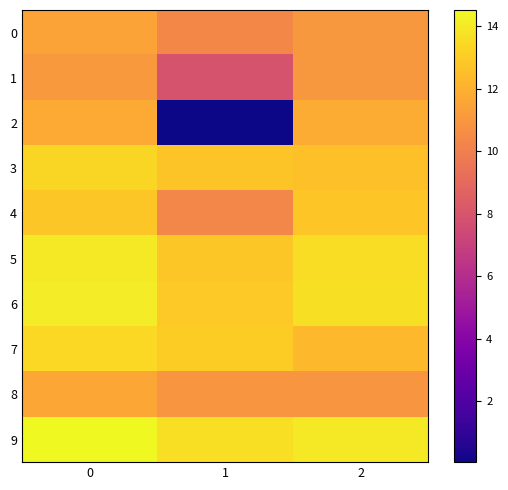

What is the greatest value displayed?

14.5